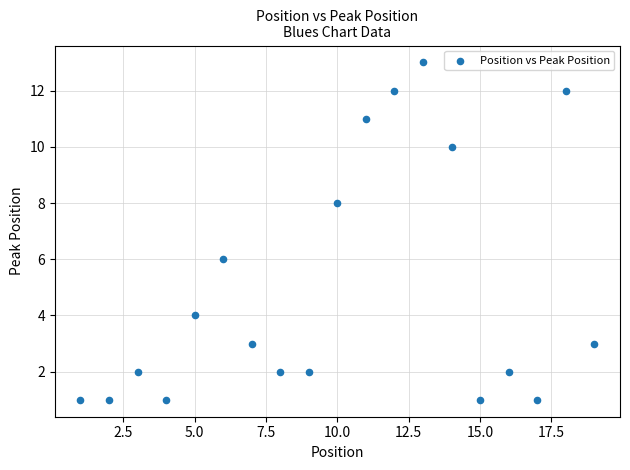

What is the range of X values (max minus min)?

18